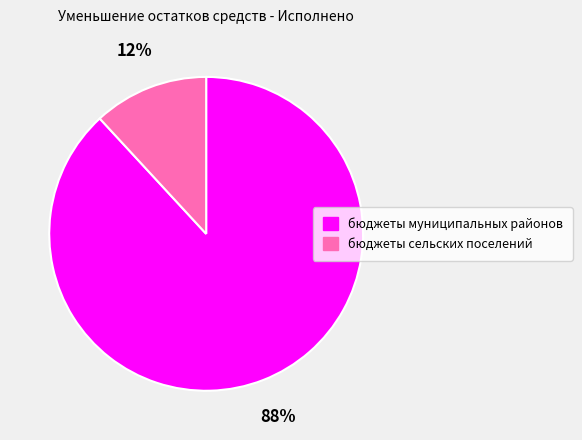

The бюджеты сельских поселений slice represents 3% of the pie. True or false?

False